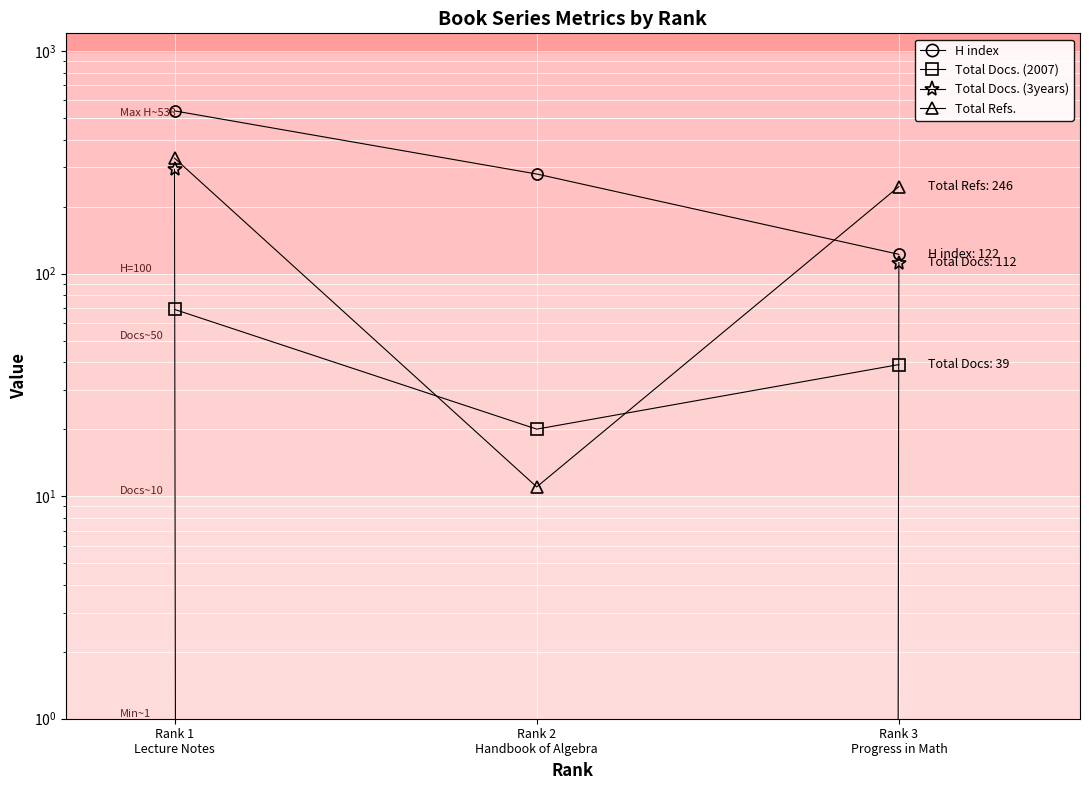

What is the sum of all Total Docs. (3years) values?

406